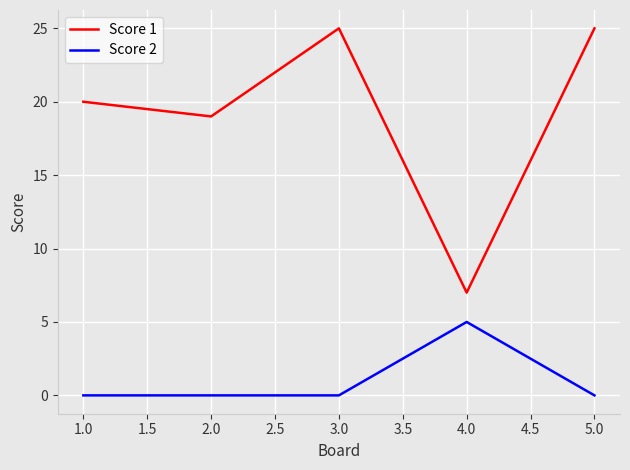

Which series has the largest total across all categories?

Score 1